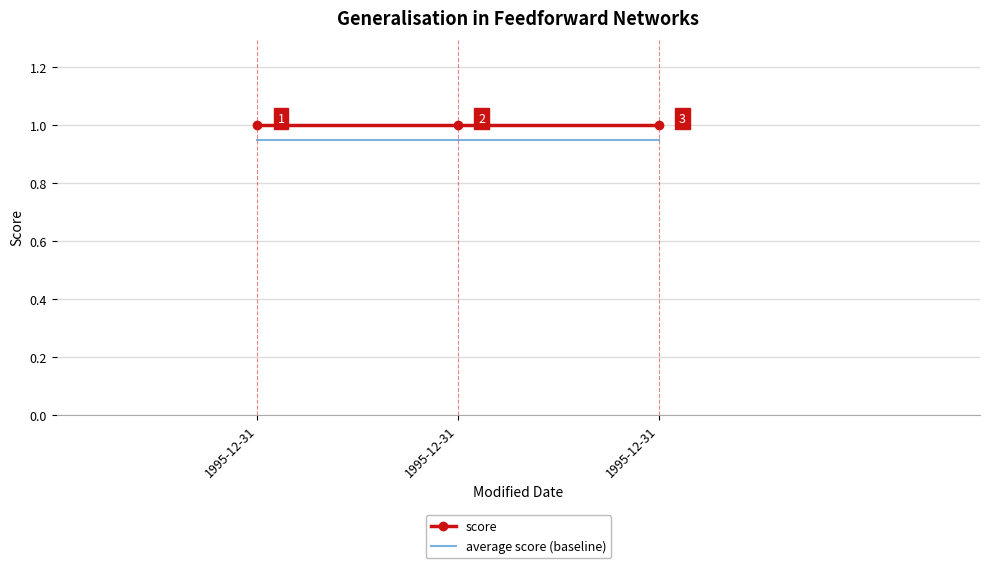

What is the approximate value of average score (baseline) at 1995-12-31?

0.9